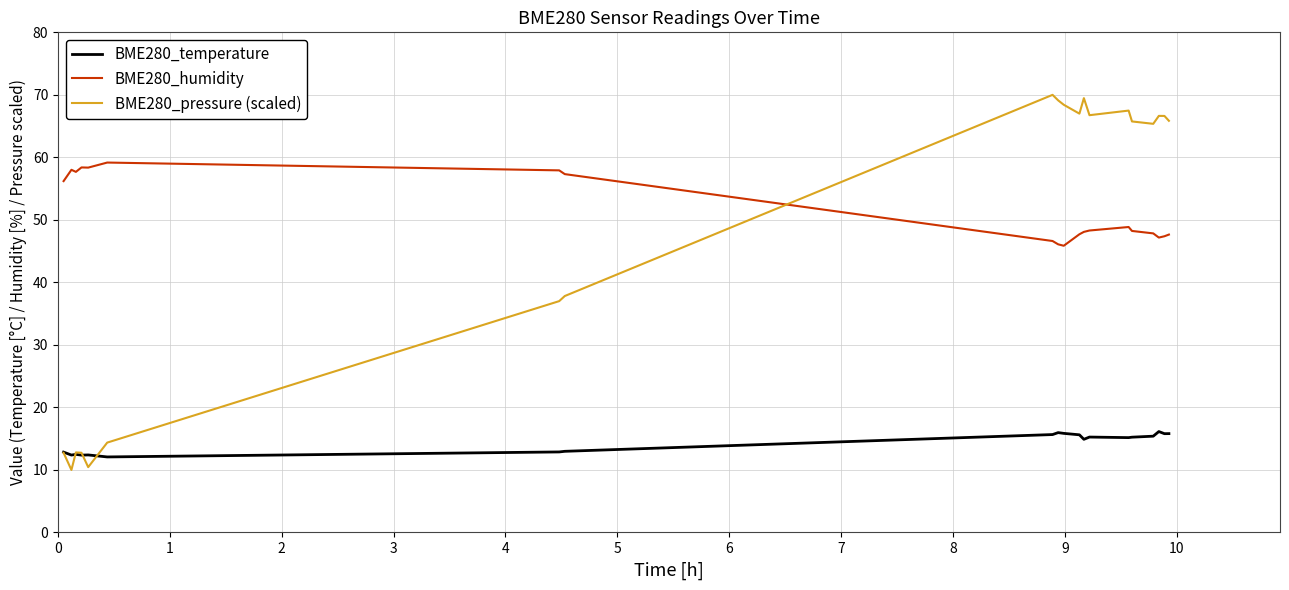

True or false: BME280_temperature and BME280_humidity intersect in this chart.

False